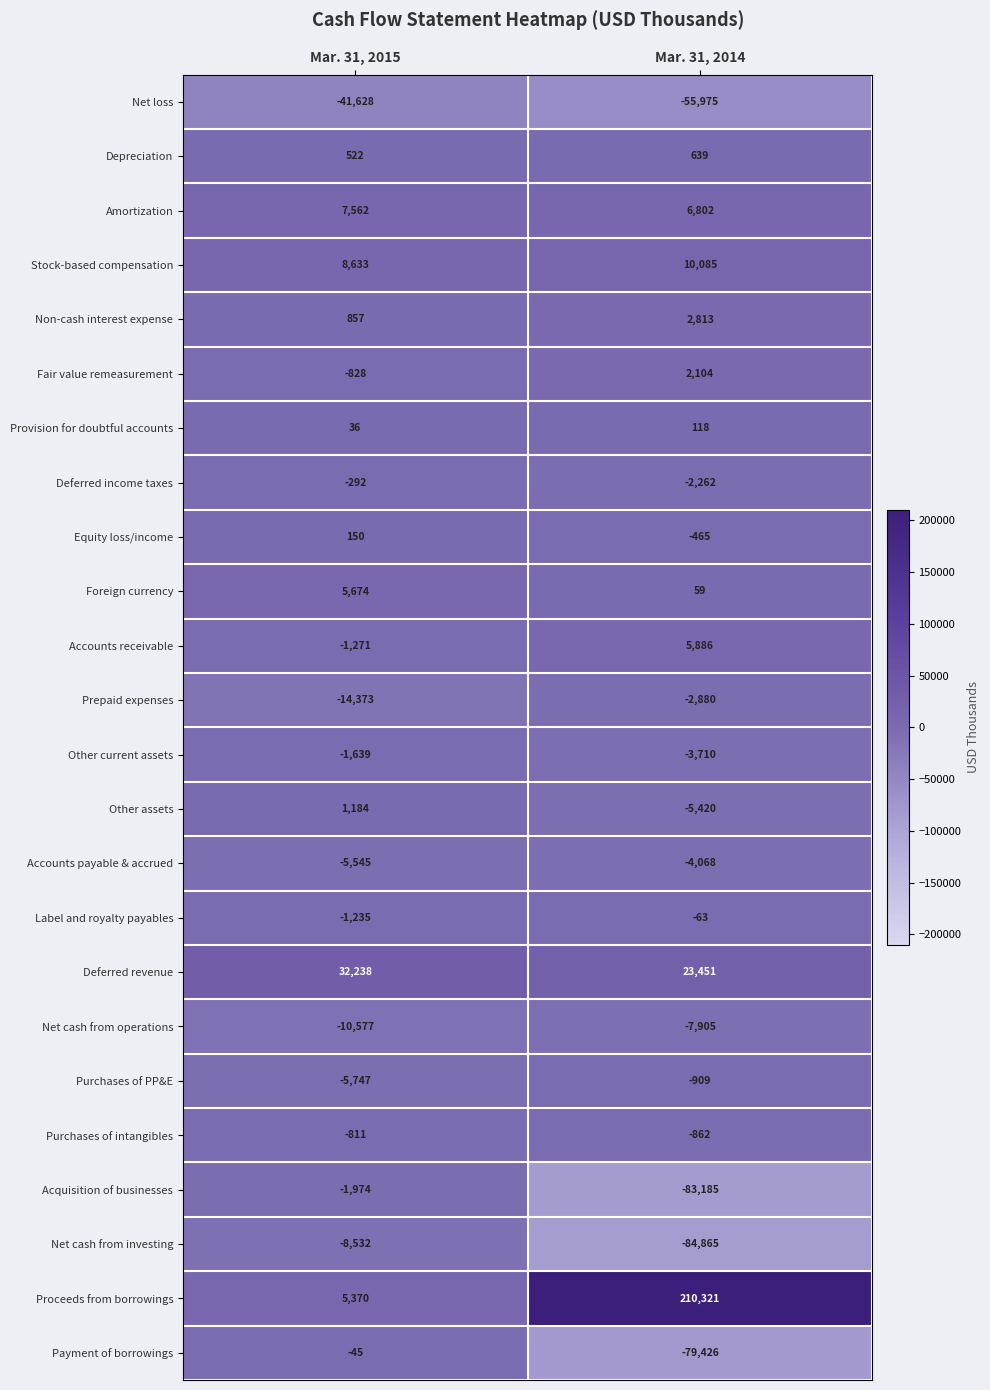

How many categories are shown in the chart?

2